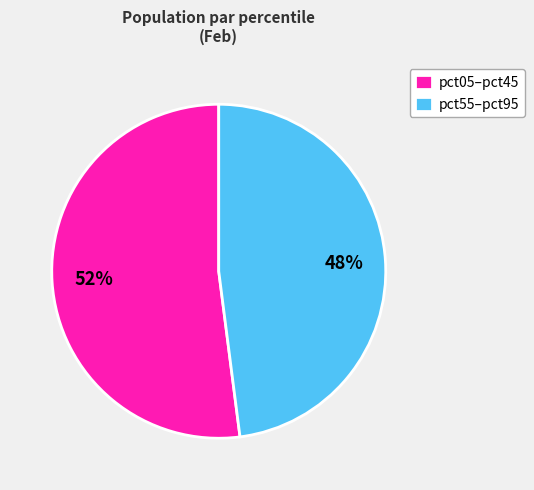

Rank the categories by value from highest to lowest.

pct05–pct45, pct55–pct95